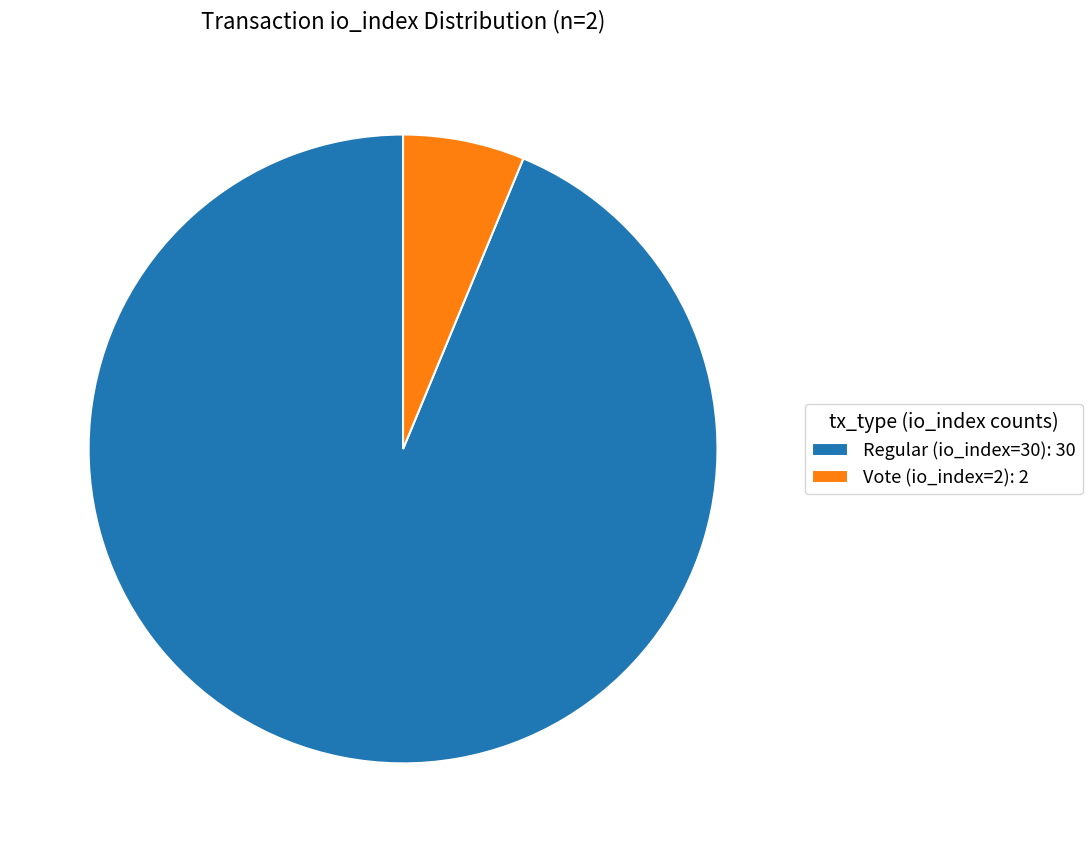

Between Regular (io_index=30) and Vote (io_index=2), which is larger?

Regular (io_index=30)